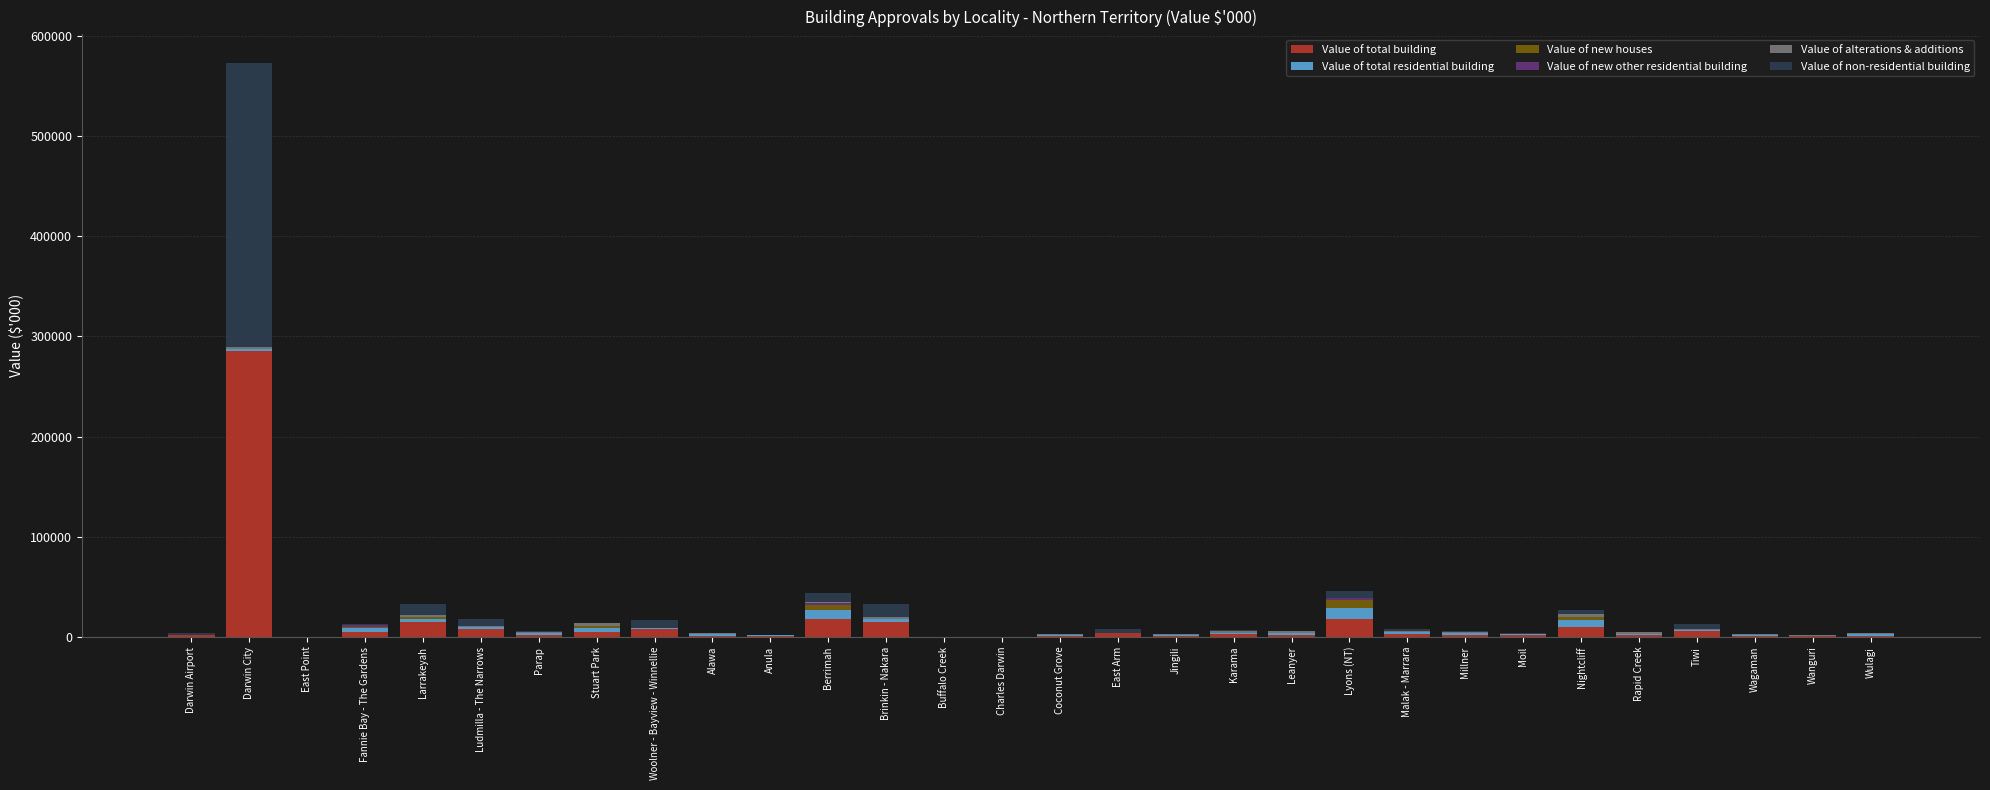

At which category is the sum across all series the highest?

Darwin City